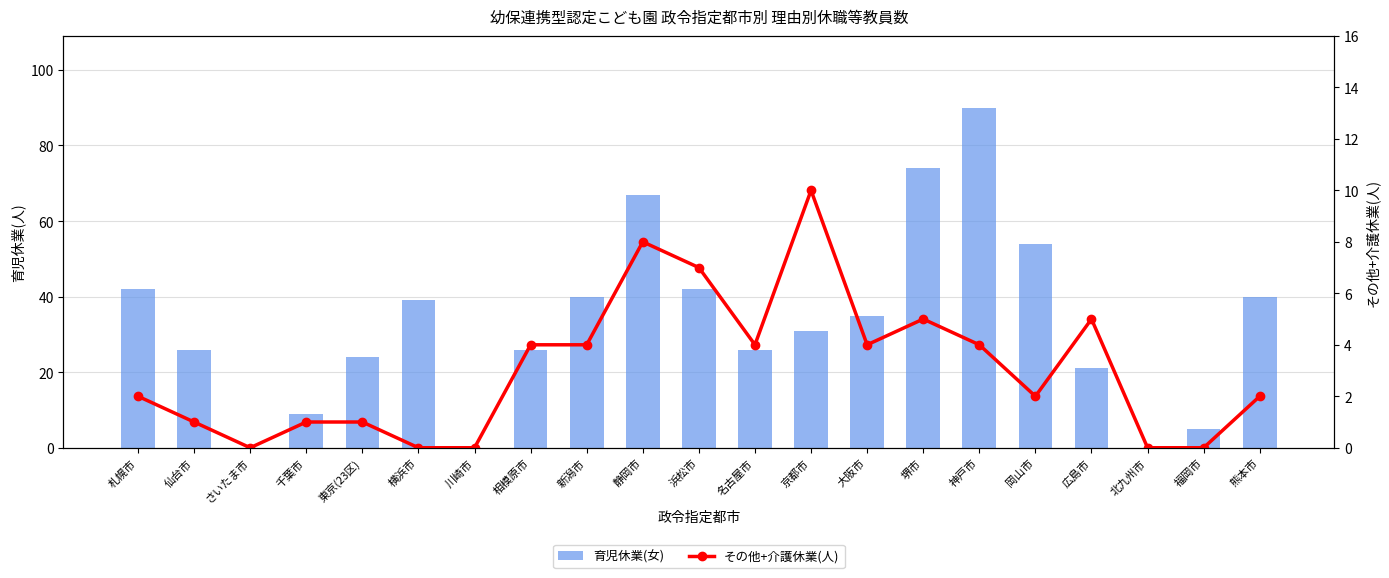

Which series has the widest spread of values?

育児休業(女)